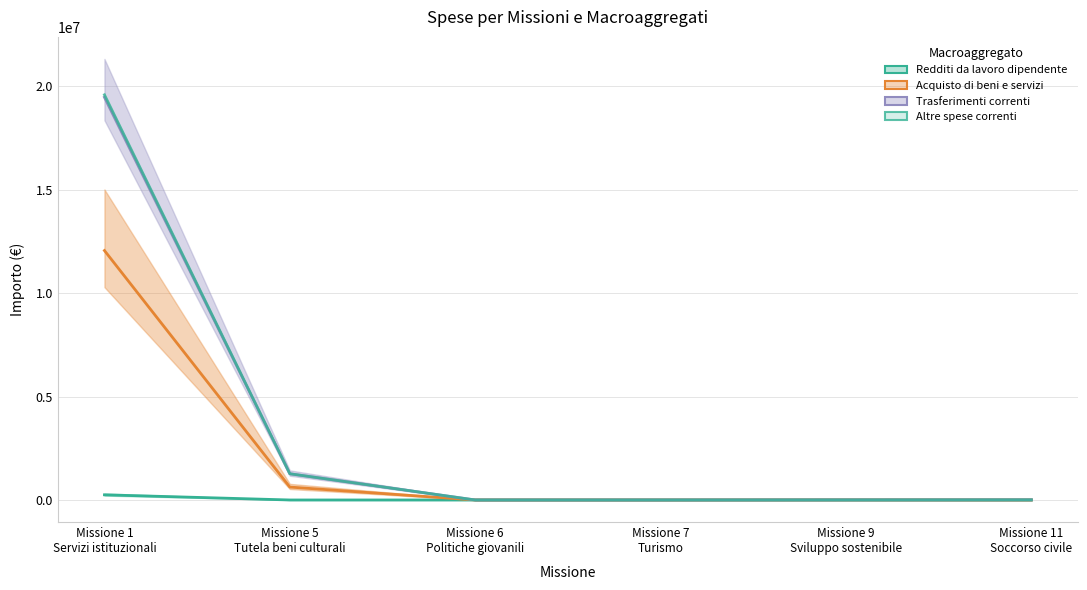

True or false: Altre spese correnti has more than 1 points higher than both neighbors.

False